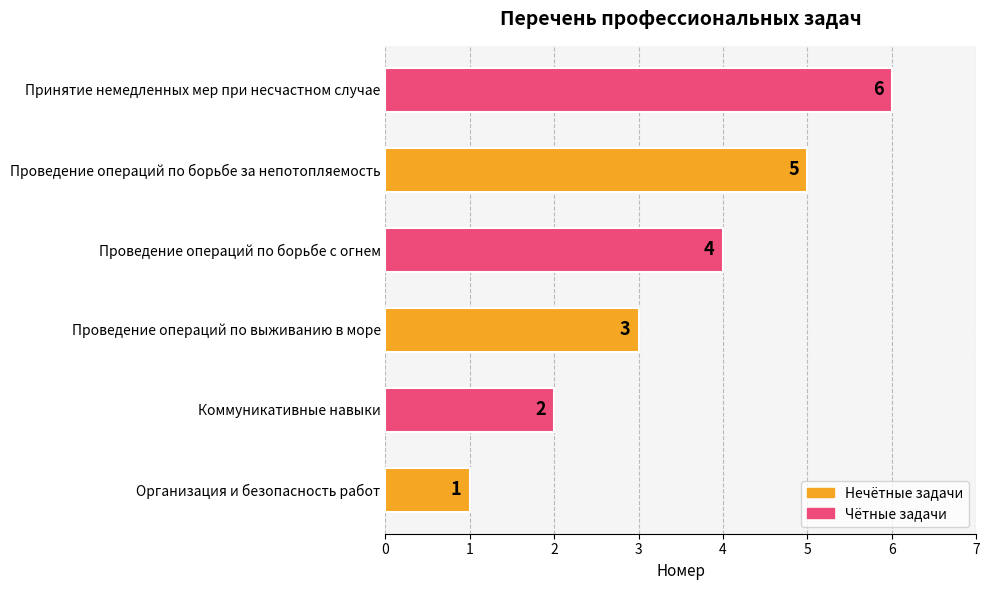

Which has a higher value, Организация и безопасность работ or Коммуникативные навыки?

Коммуникативные навыки